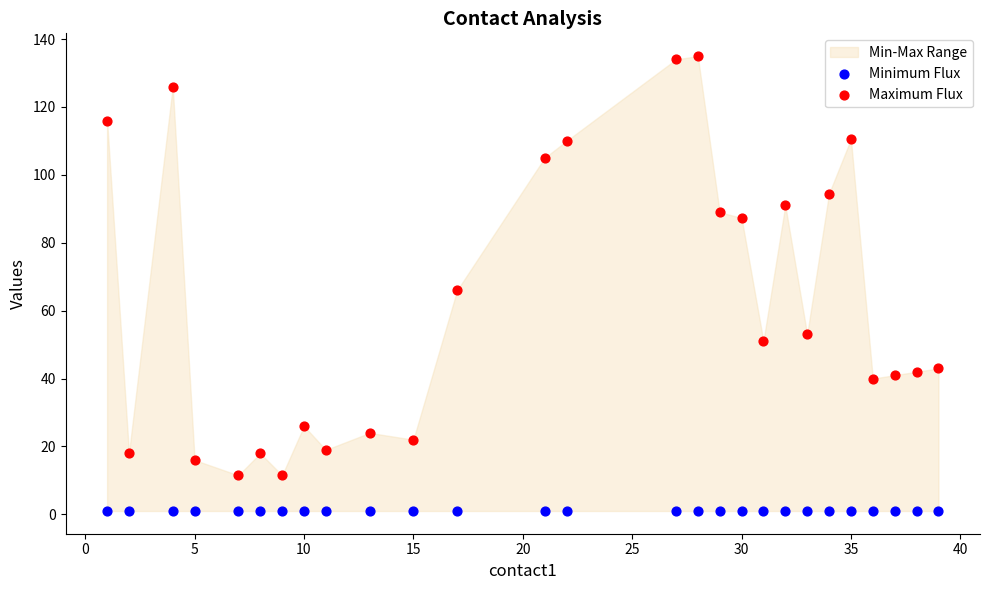

Across all series, what Y value is closest to 68?

66.0